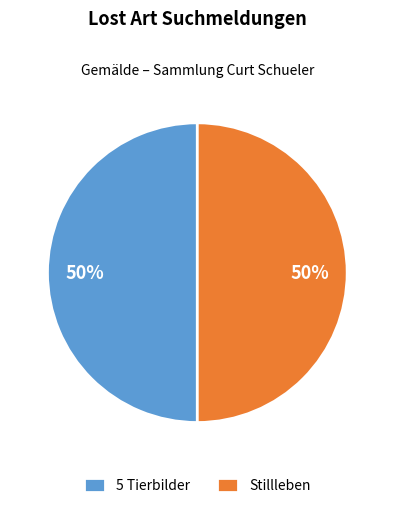

Approximately how many times larger is the value at Stillleben compared to 5 Tierbilder?

1.0